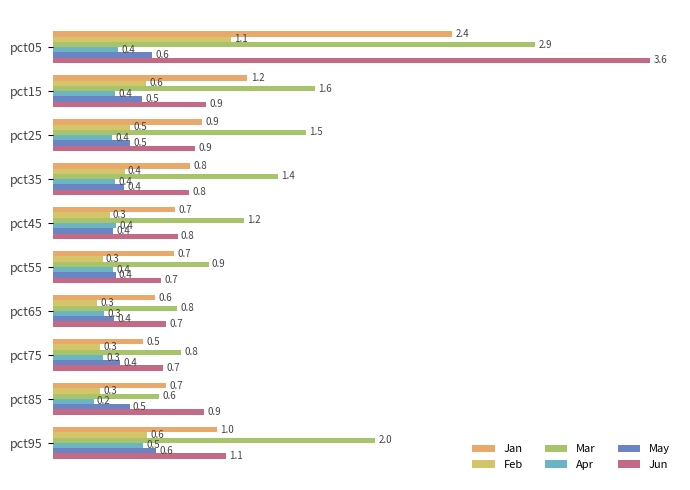

Count the number of categories in the chart.

10